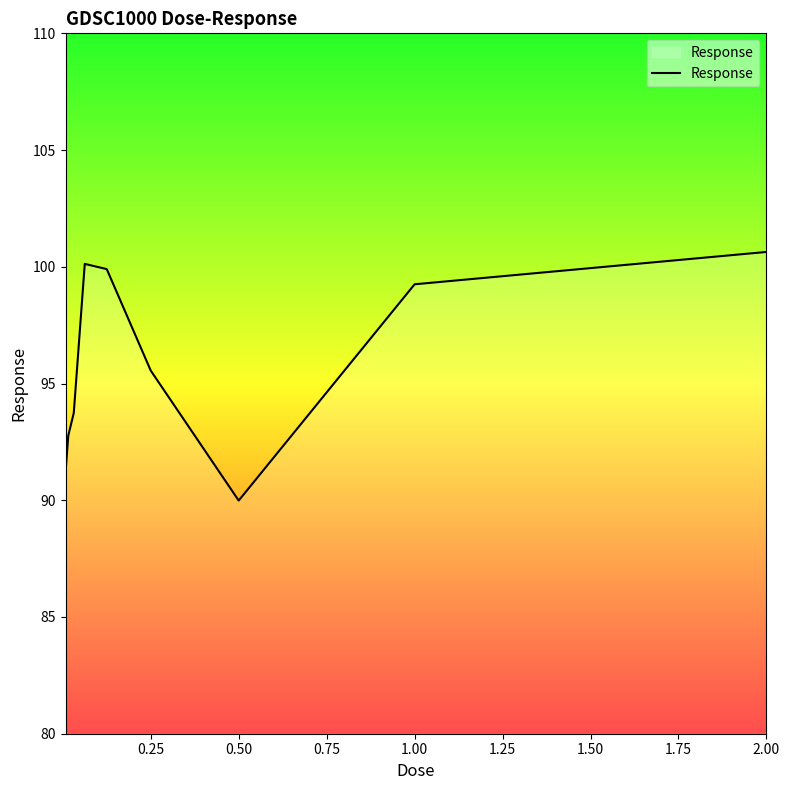

What is the maximum value shown in the chart?

100.6